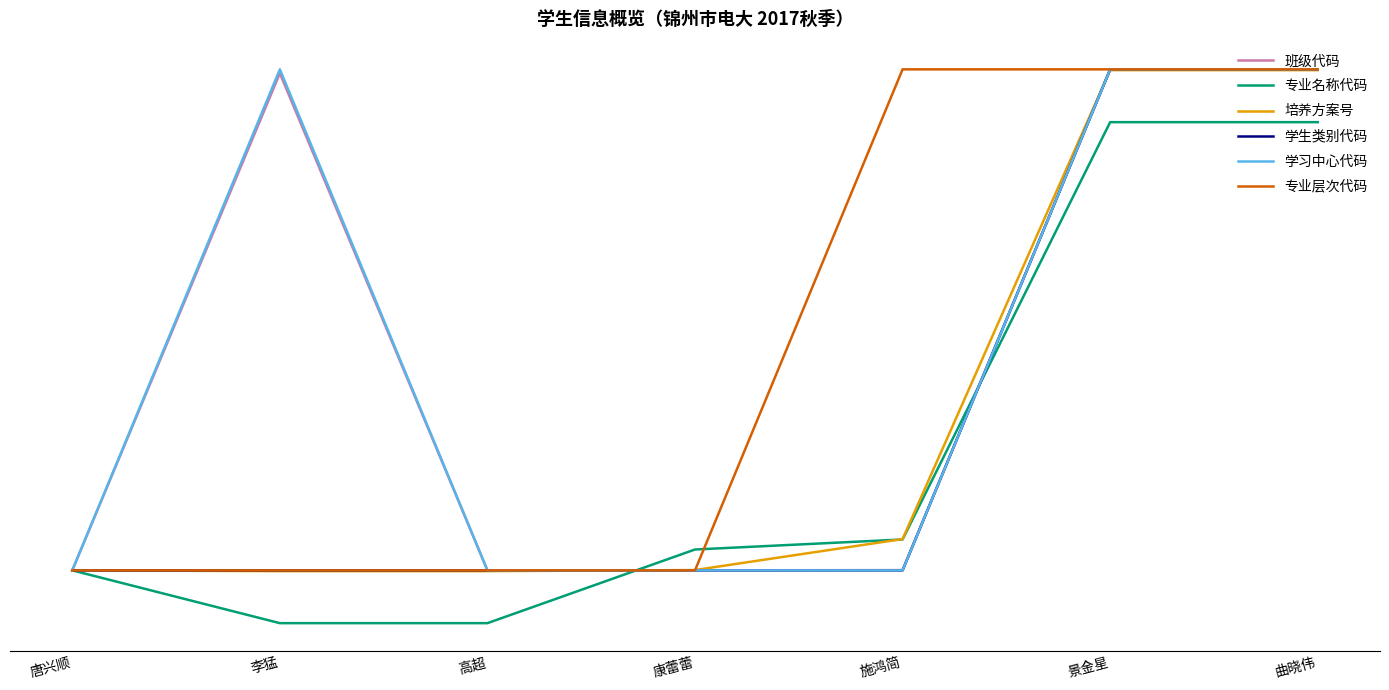

Does the chart have visible grid lines?

No